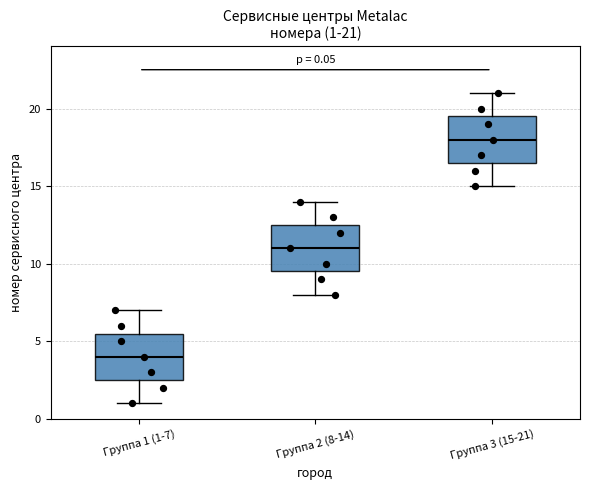

Which box's median line is the lowest?

Группа 1 (1-7)